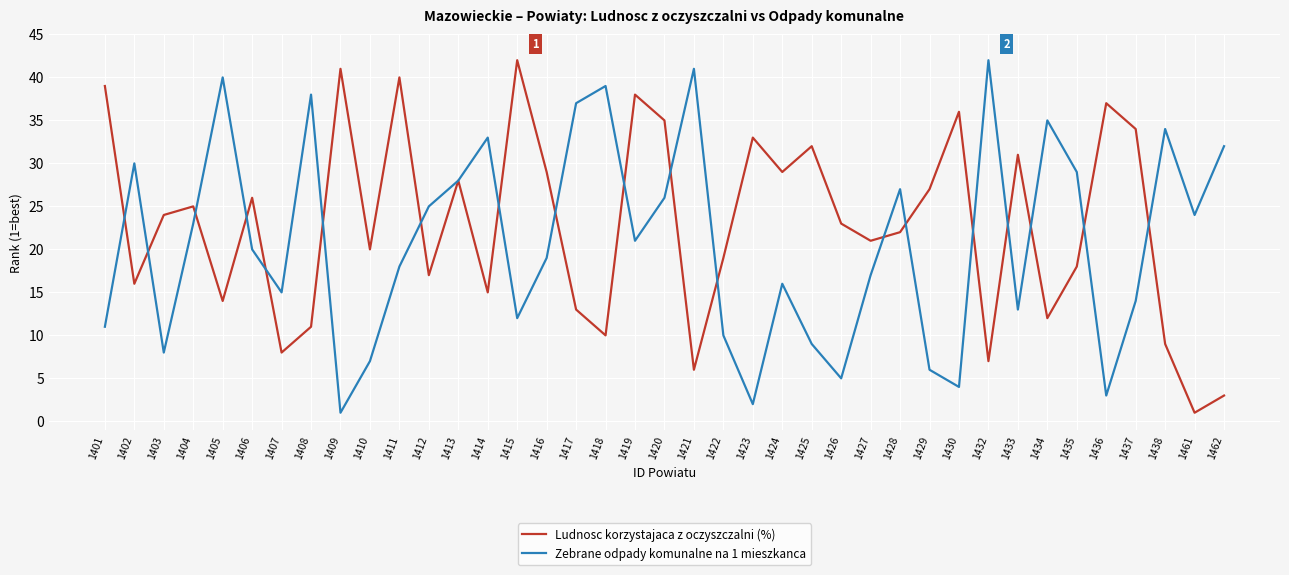

Is it true that Zebrane odpady komunalne na 1 mieszkanca equals 61 at 1405?

False